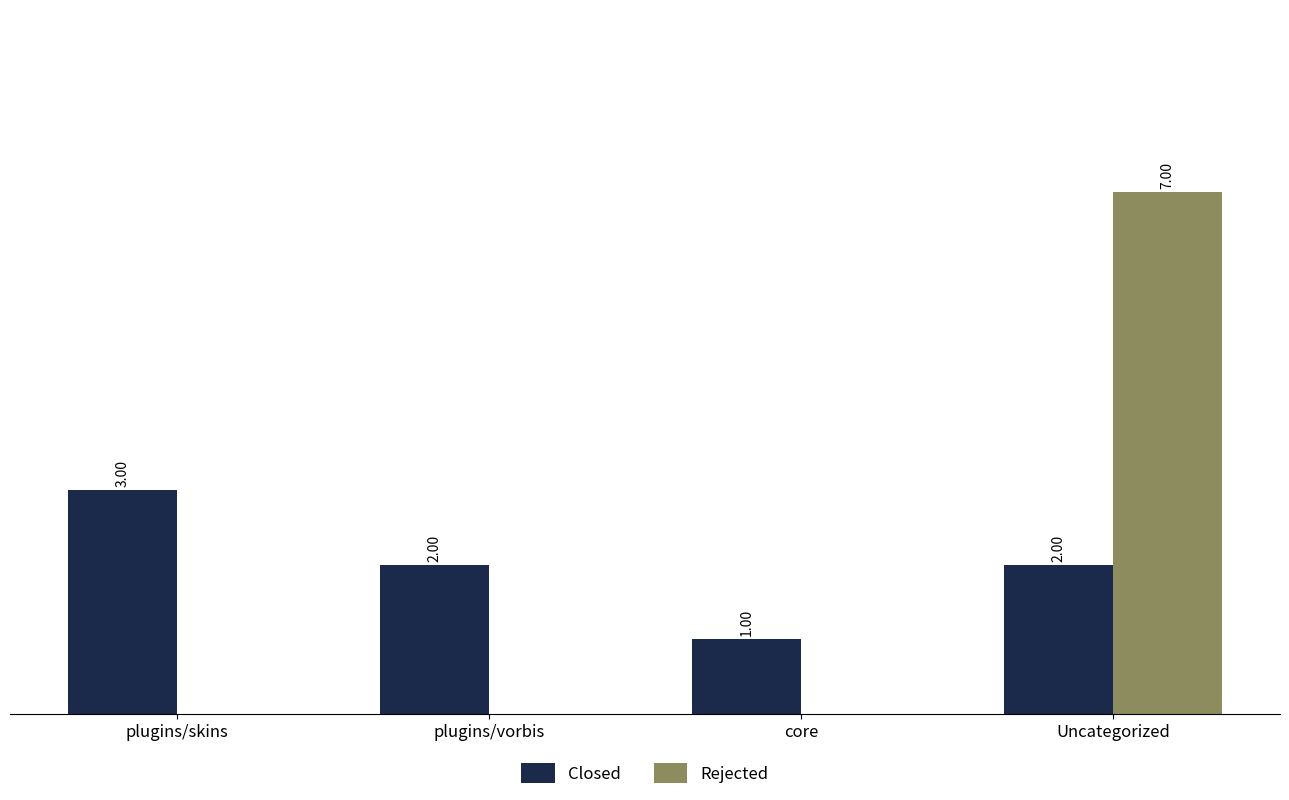

Which series changed the most between plugins/skins and plugins/vorbis?

Closed